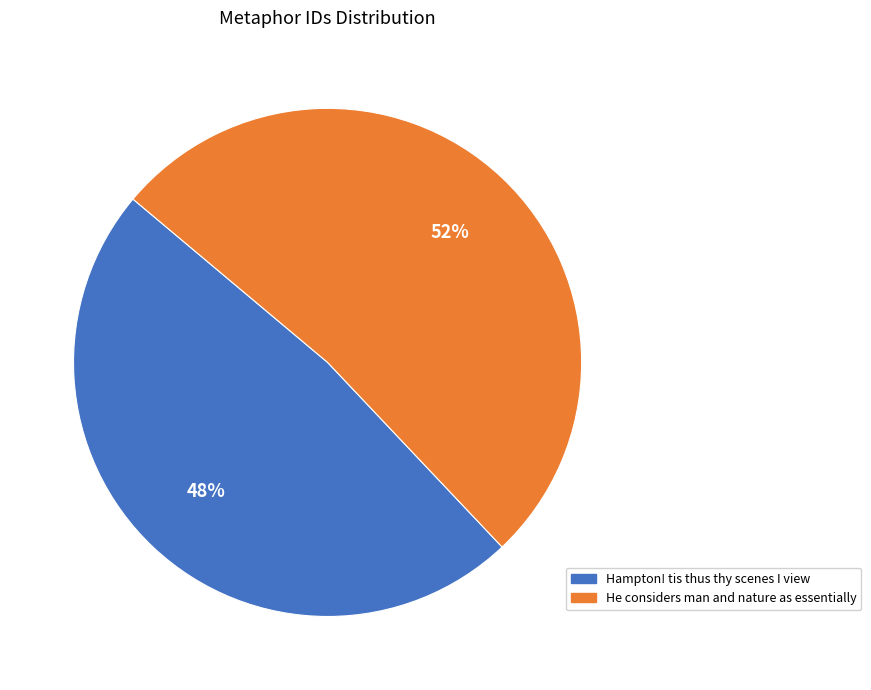

Is the sum of Hampton! tis thus thy scenes I view and He considers man and nature as essentially greater than half?

Yes